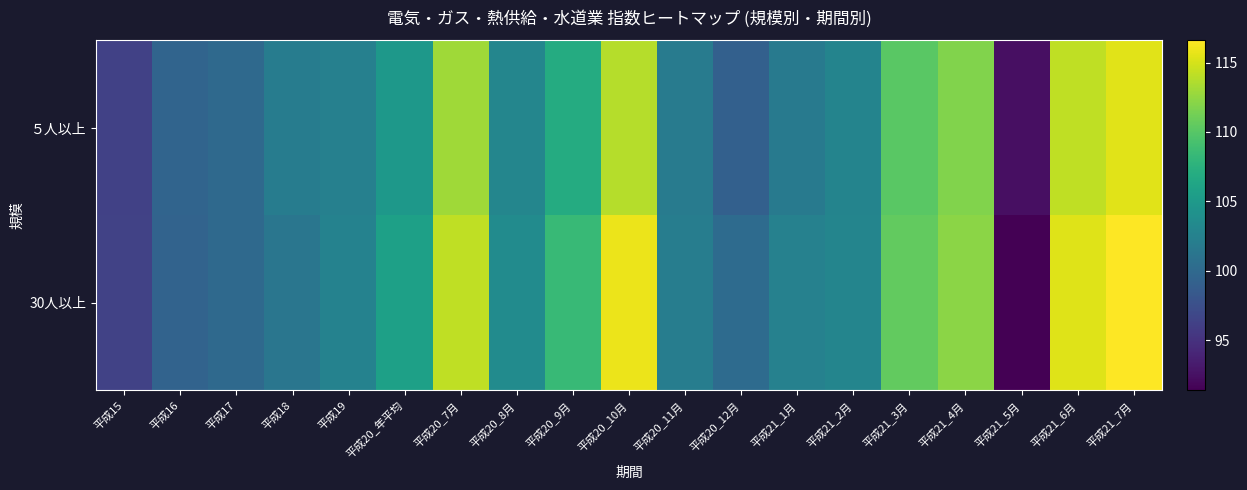

Reading left to right, list all the values displayed in this chart.

５人以上: 平成15=96.3	平成16=99.5	平成17=100.0	平成18=102.0	平成19=102.4	平成20_年平均=104.8	平成20_7月=113.0	平成20_8月=103.0	平成20_9月=106.9	平成20_10月=113.8	平成20_11月=101.9	平成20_12月=99.1	平成21_1月=101.8	平成21_2月=102.8	平成21_3月=110.2	平成21_4月=111.8	平成21_5月=92.4	平成21_6月=114.2	平成21_7月=115.5
30人以上: 平成15=96.4	平成16=99.4	平成17=100.0	平成18=101.3	平成19=102.6	平成20_年平均=105.7	平成20_7月=114.2	平成20_8月=103.6	平成20_9月=108.4	平成20_10月=115.9	平成20_11月=102.1	平成20_12月=100.2	平成21_1月=102.5	平成21_2月=102.9	平成21_3月=110.5	平成21_4月=112.2	平成21_5月=91.4	平成21_6月=115.4	平成21_7月=116.6